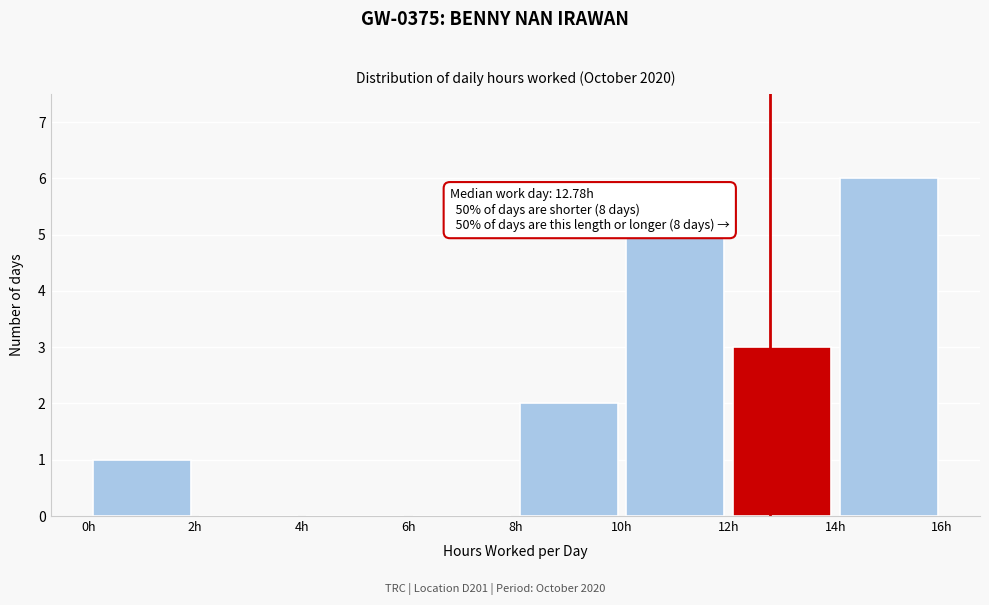

Which range on the x-axis has the tallest bar?

14 to 16